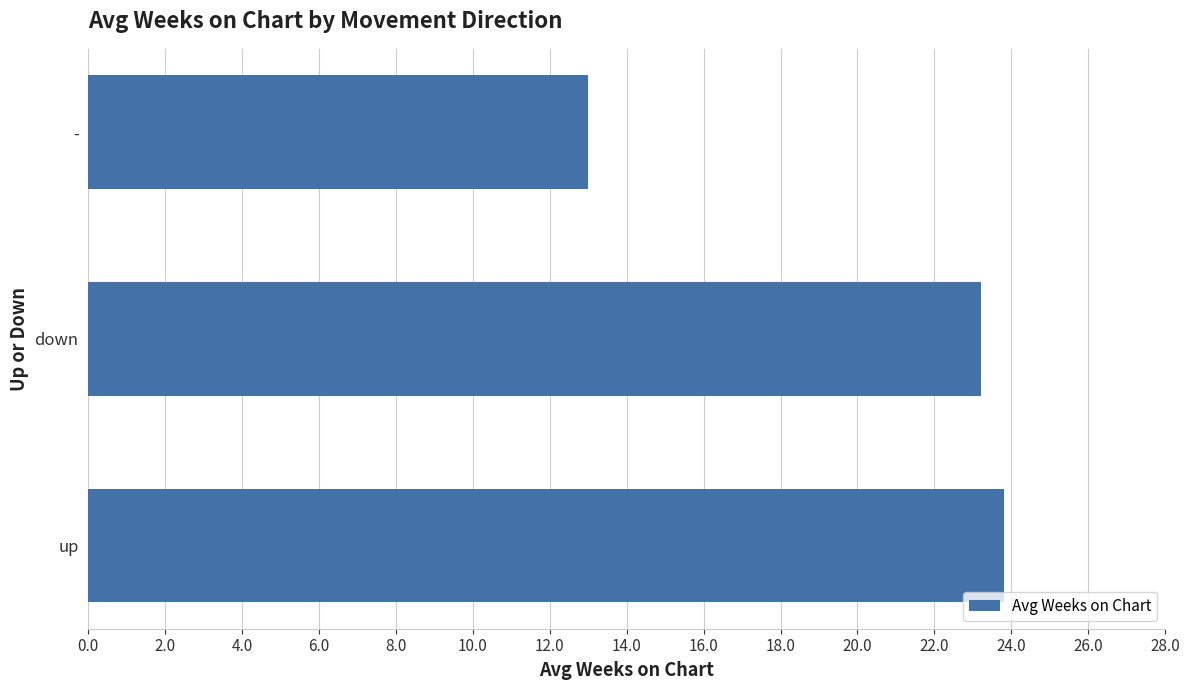

What is the smallest value displayed?

13.0